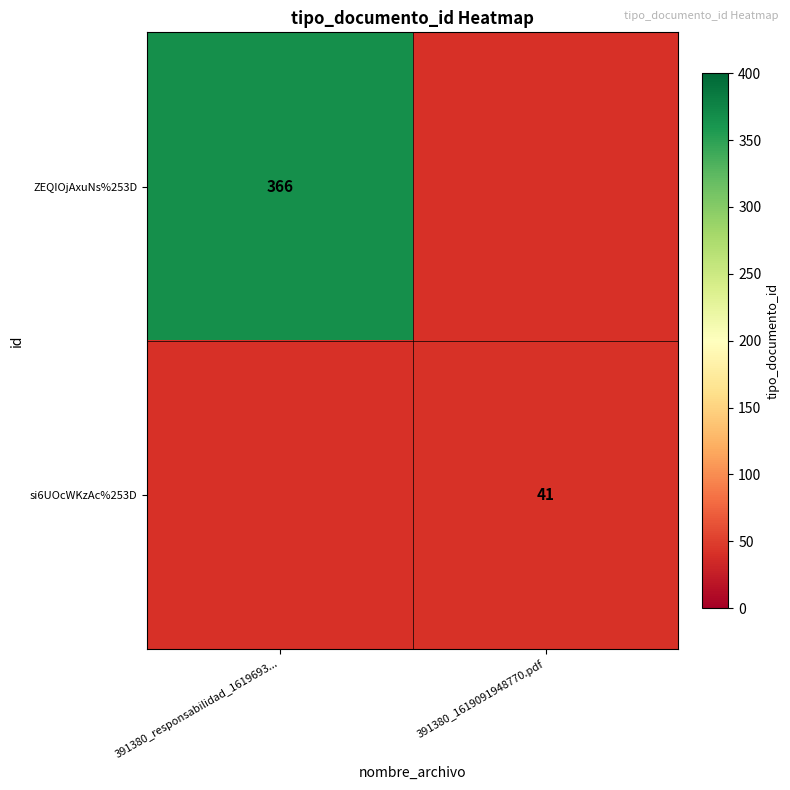

The ZEQIOjAxuNs%253D series shows 366 at 391380_responsabilidad_1619693.... True or false?

True